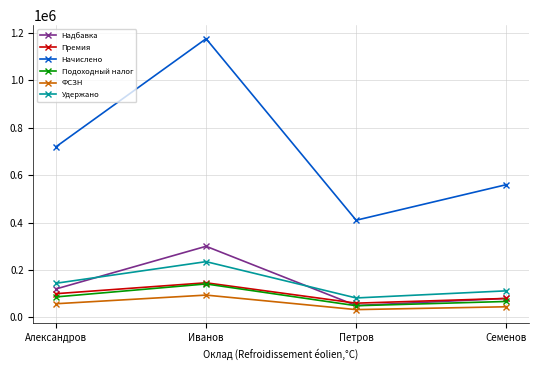

What value does the Удержано series have at Александров?

144000